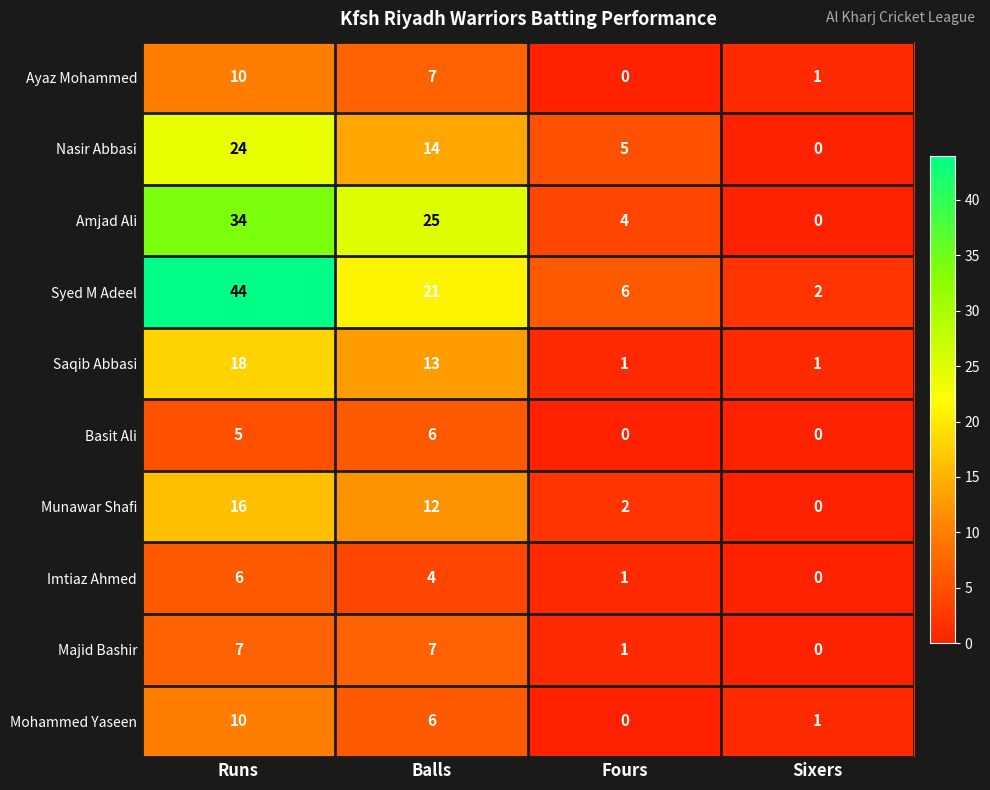

What is the sum of the Syed M Adeel values at Fours and Sixers?

8